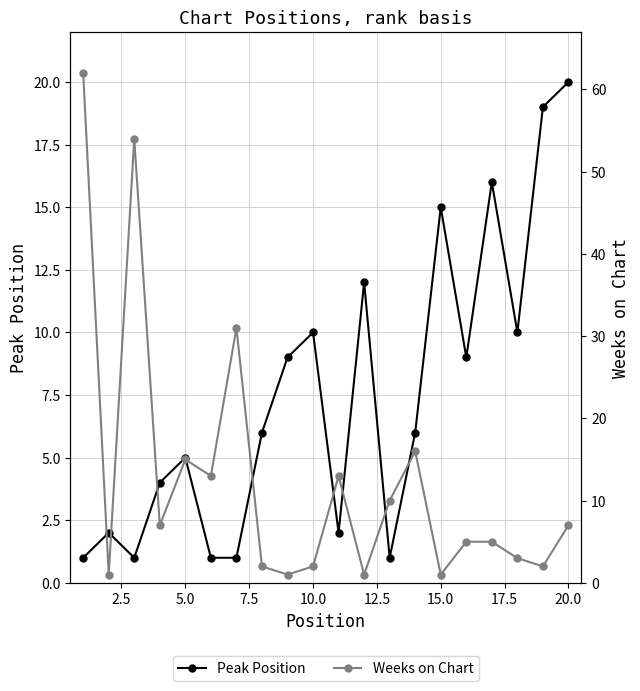

What is the highest value of the Peak Position series?

20